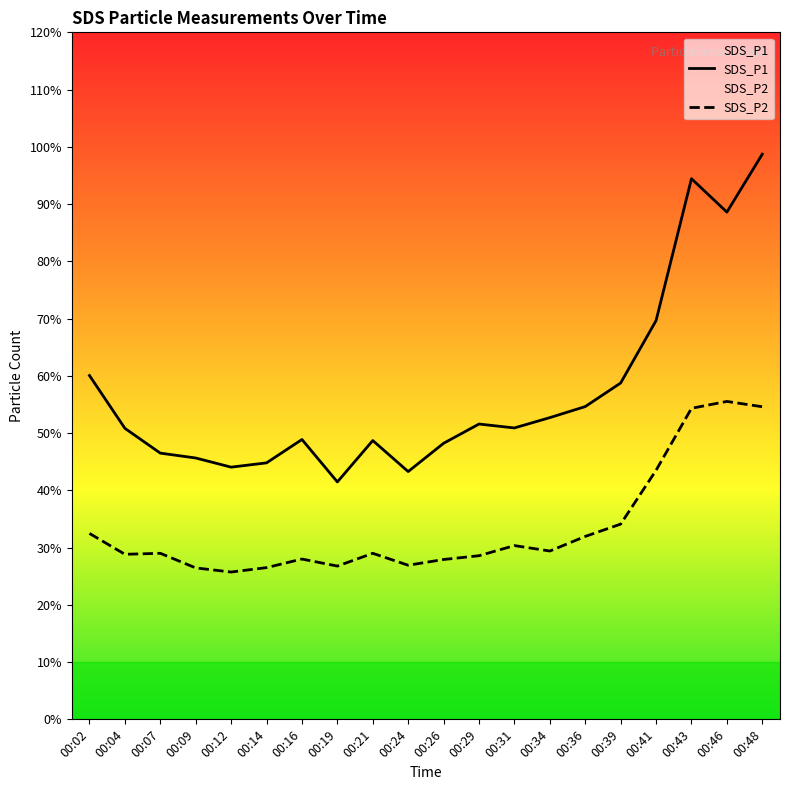

Where is SDS_P2 nearest to the value 40?

00:41